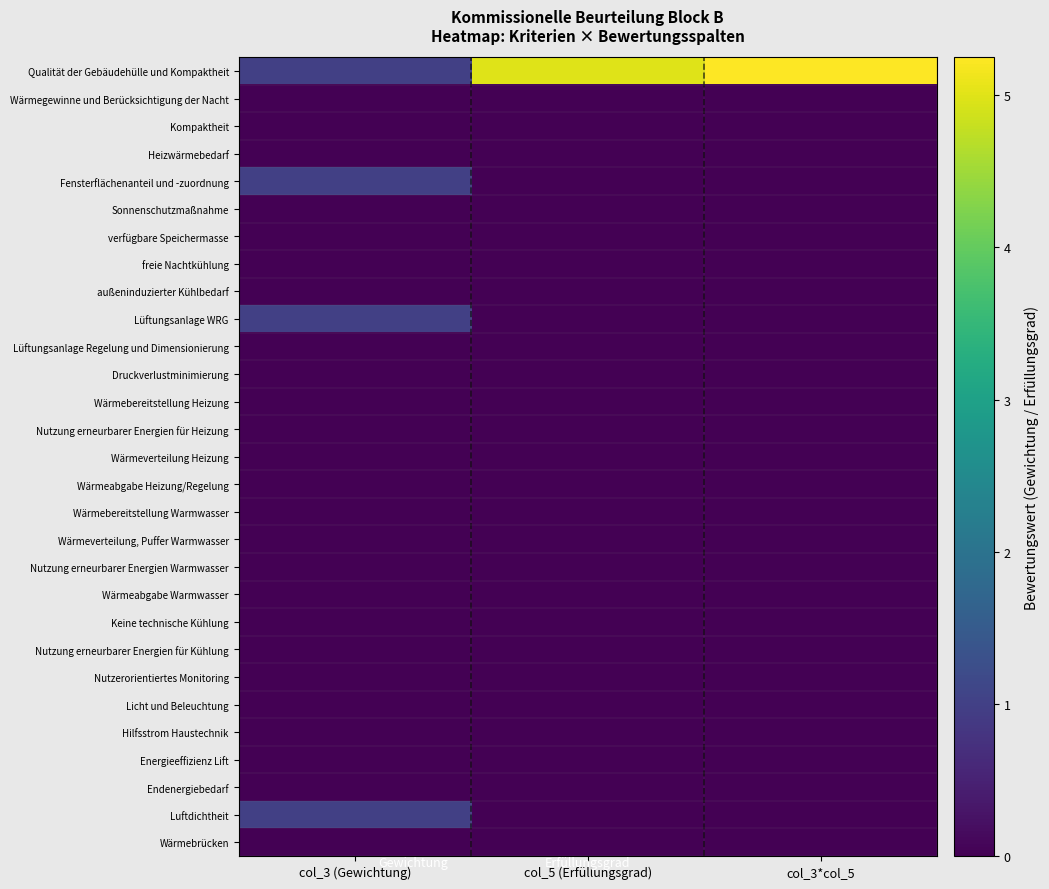

At how many categories does at least one series exceed 1?

2